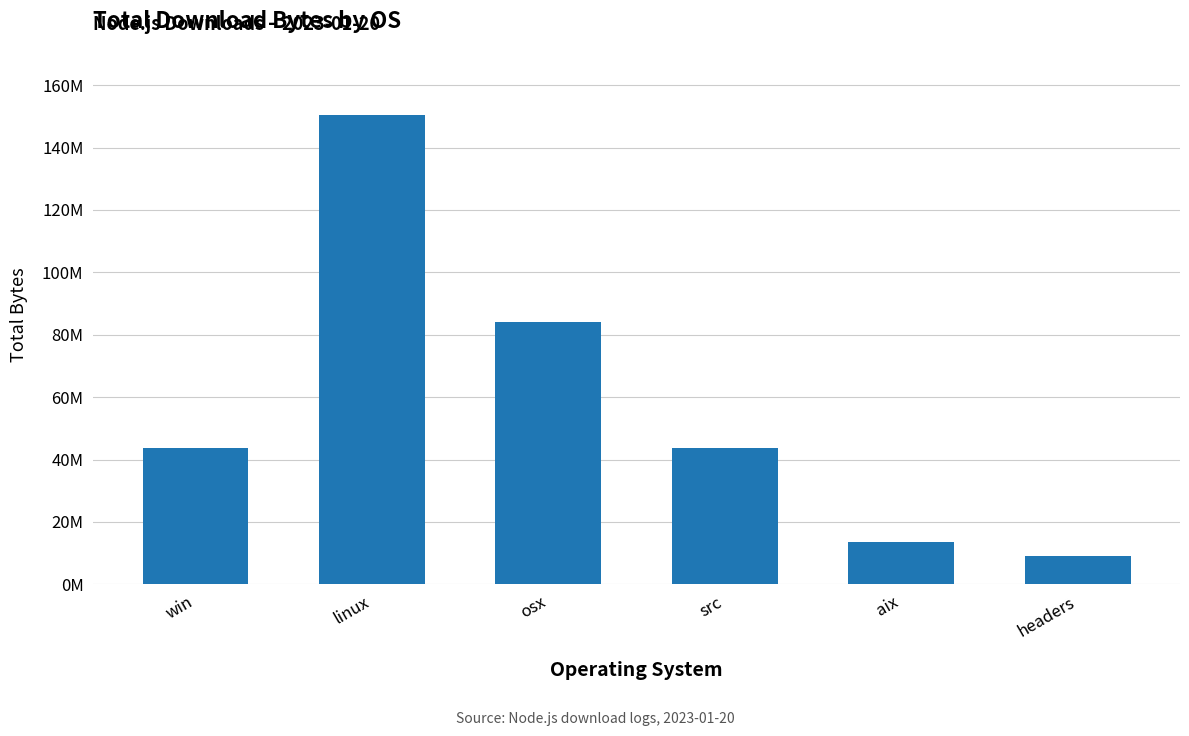

Which has a higher value, src or aix?

src